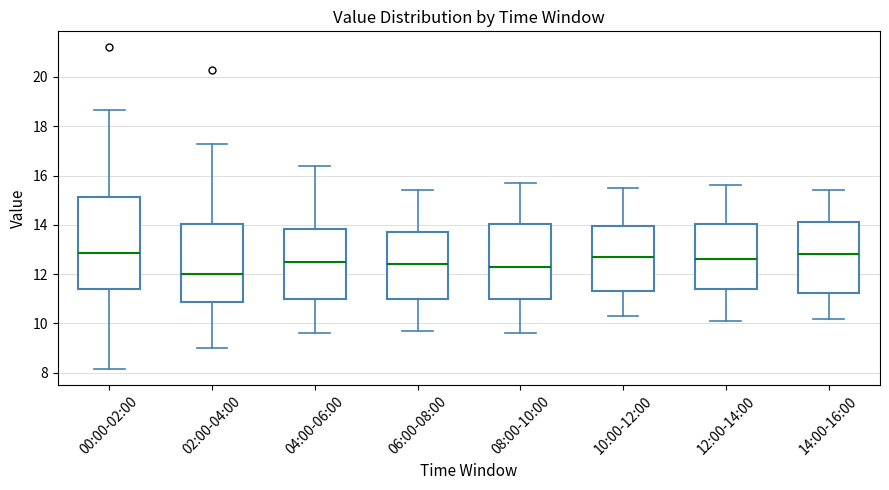

Which box is the tallest, from its lower edge to its upper edge?

00:00-02:00